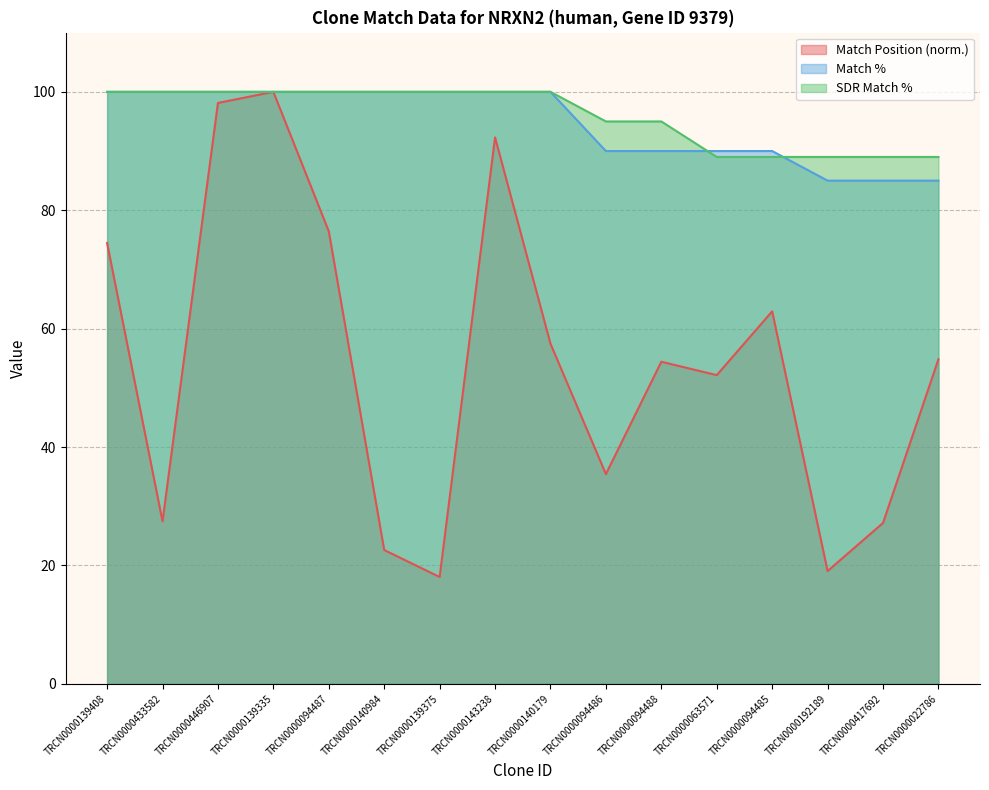

True or false: Match % has more than 2 interior local peaks.

False